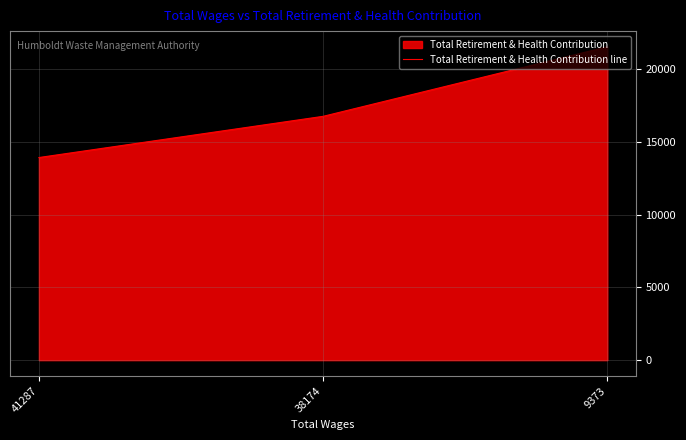

Which category has the lowest value across all series?

41287